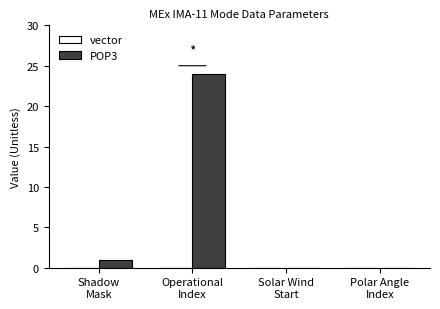

What is the greatest value displayed?

24